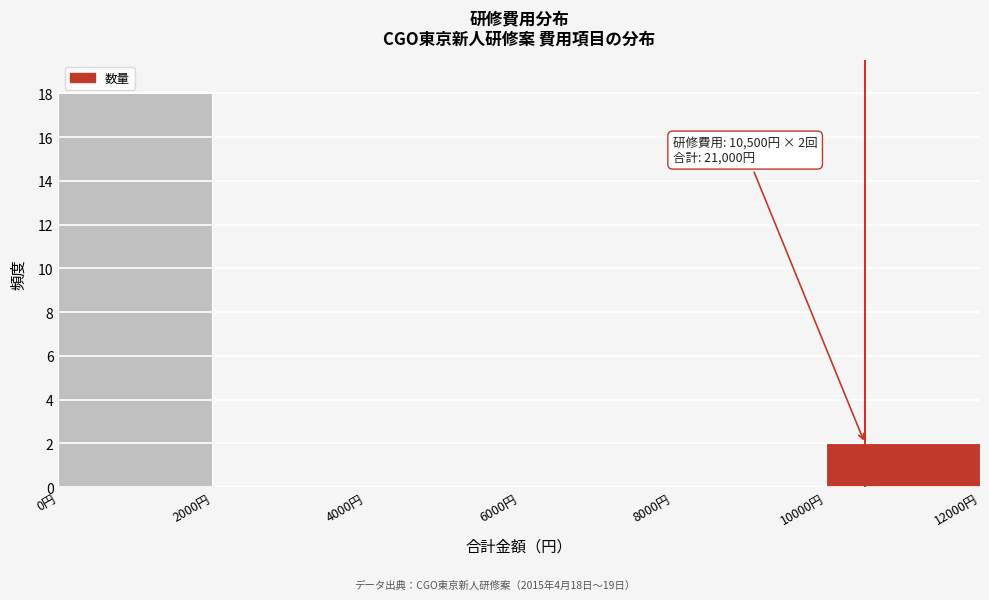

Which range on the x-axis has the tallest bar?

0 to 2000